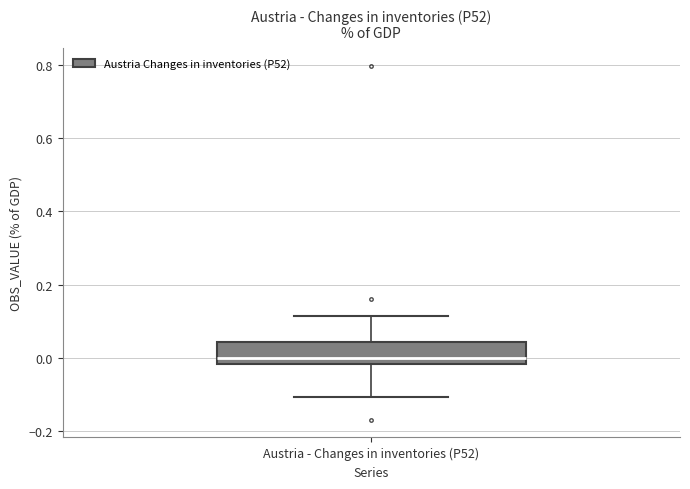

Where does the upper whisker of the box for Austria - Changes in inventories (P52) end on the y-axis? The values are not printed on the chart, so give them approximately, as read against the axis.

0.12